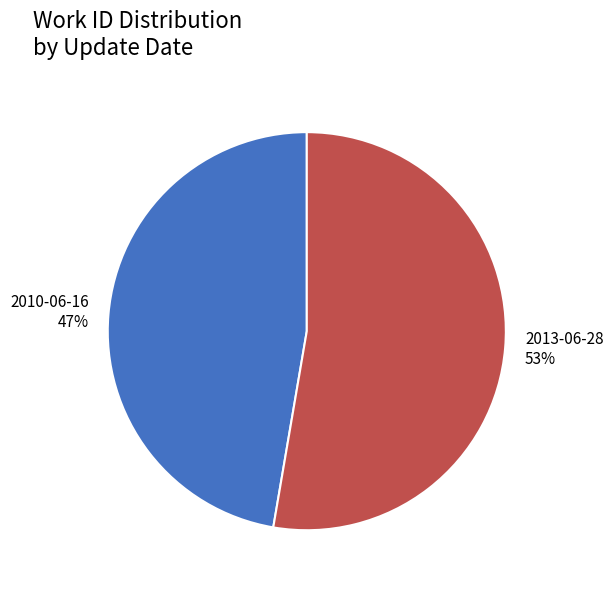

How many slices are in this pie chart?

2